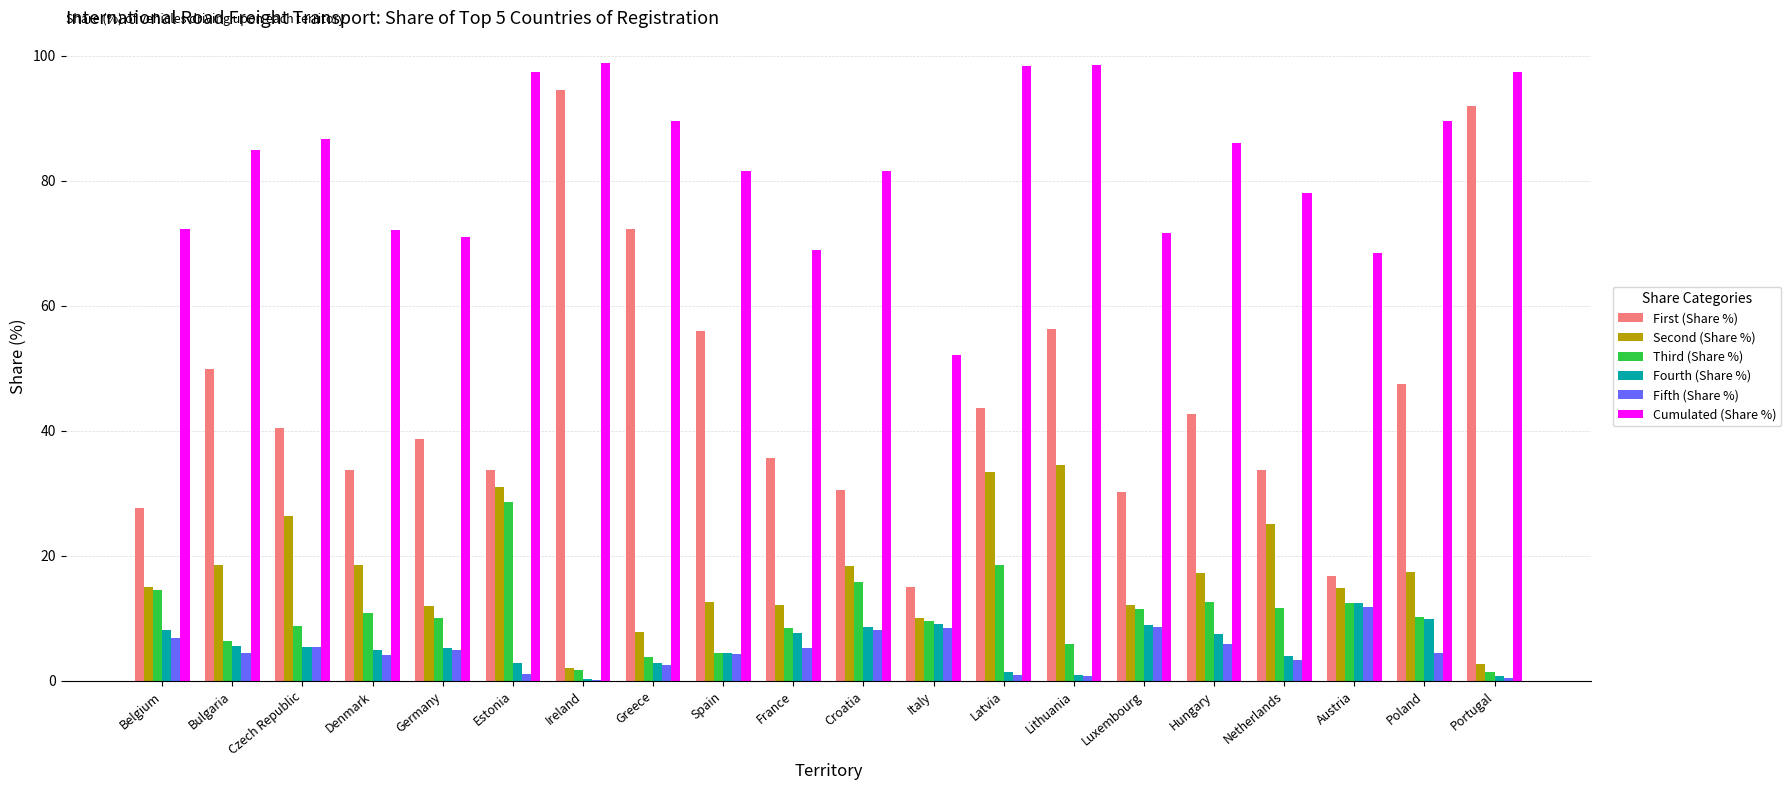

How many groups of bars are there?

20